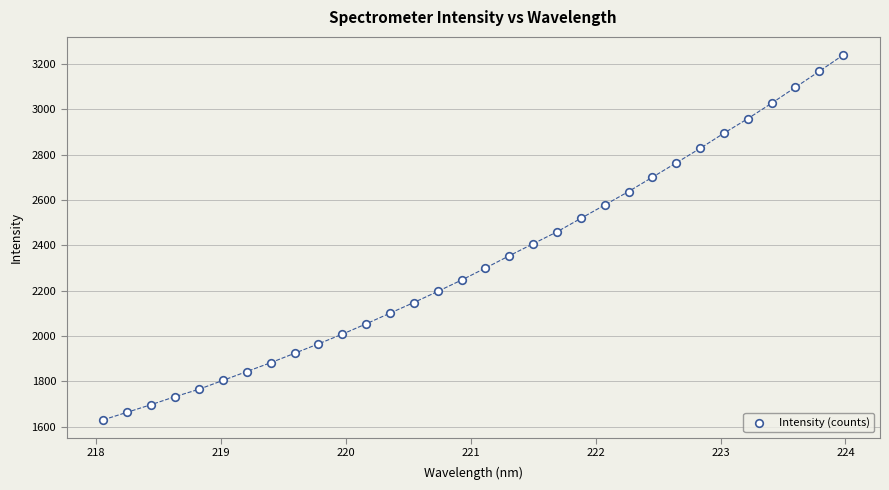

What is the range of X values (max minus min)?

5.9